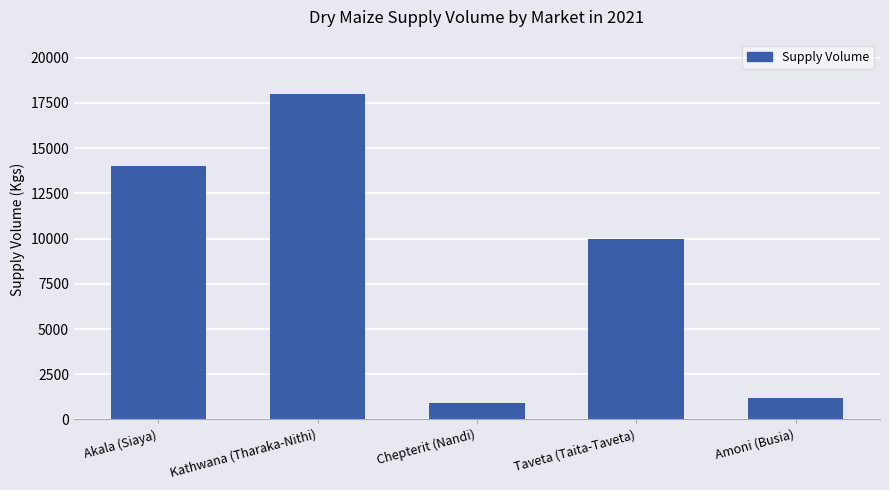

How many values are below 10000?

2